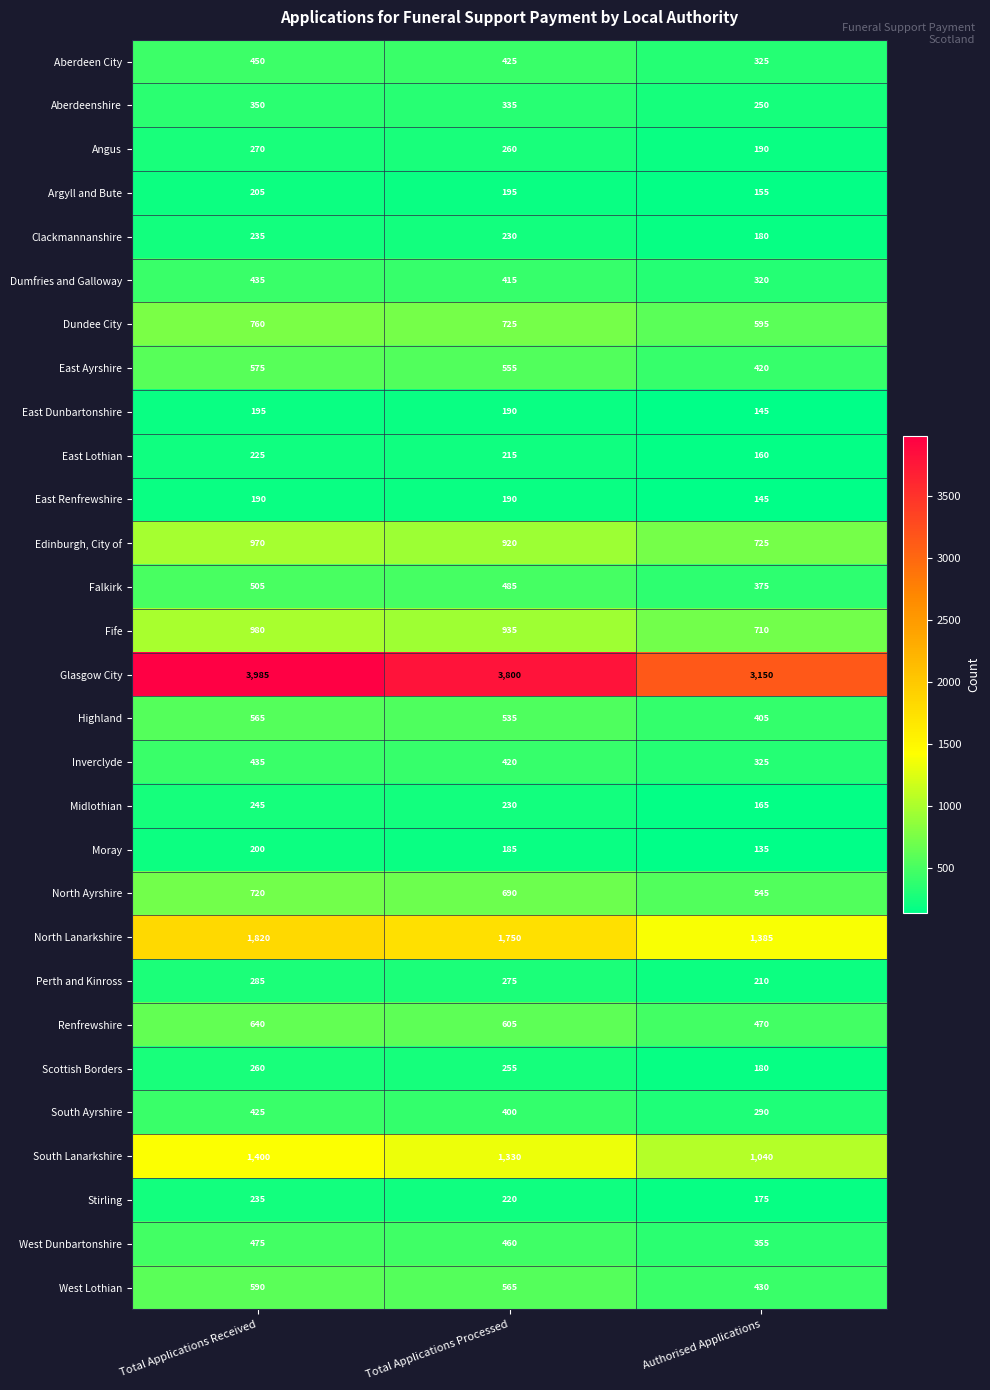

At which category is the sum across all series the highest?

Total Applications Received